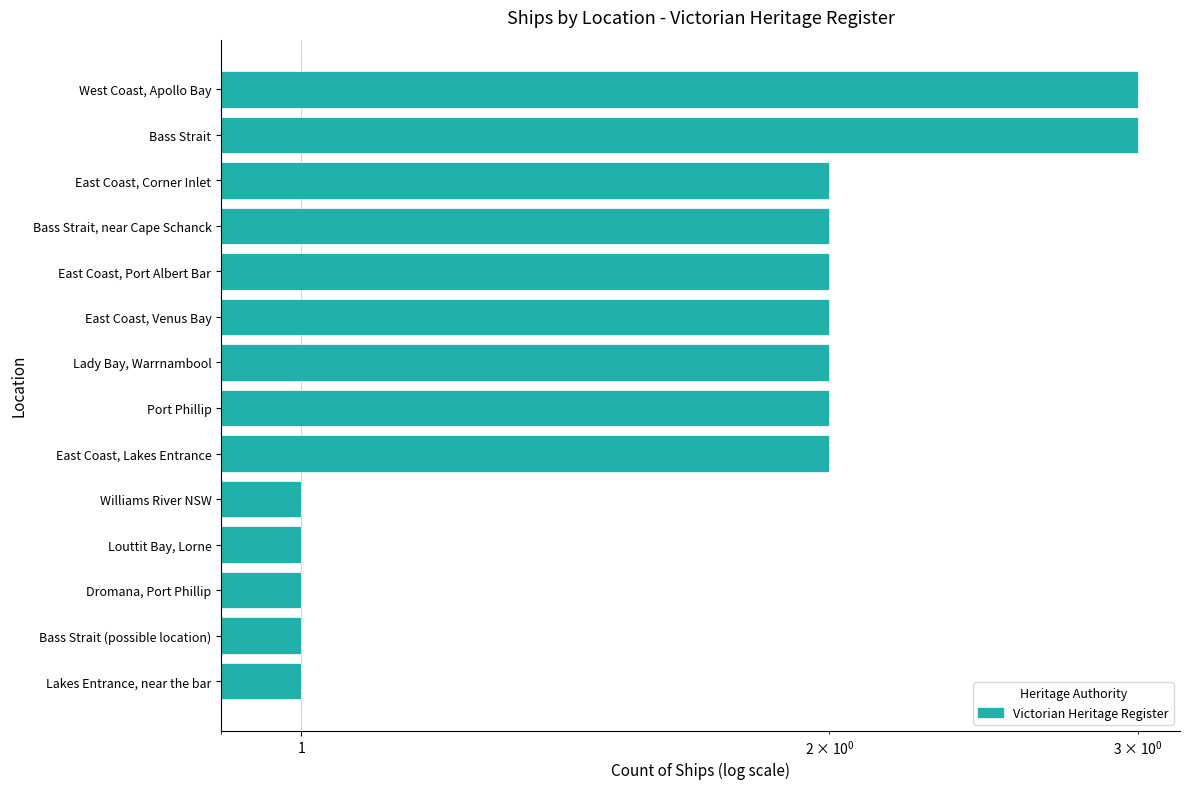

What value does the data have at Lakes Entrance, near the bar?

1